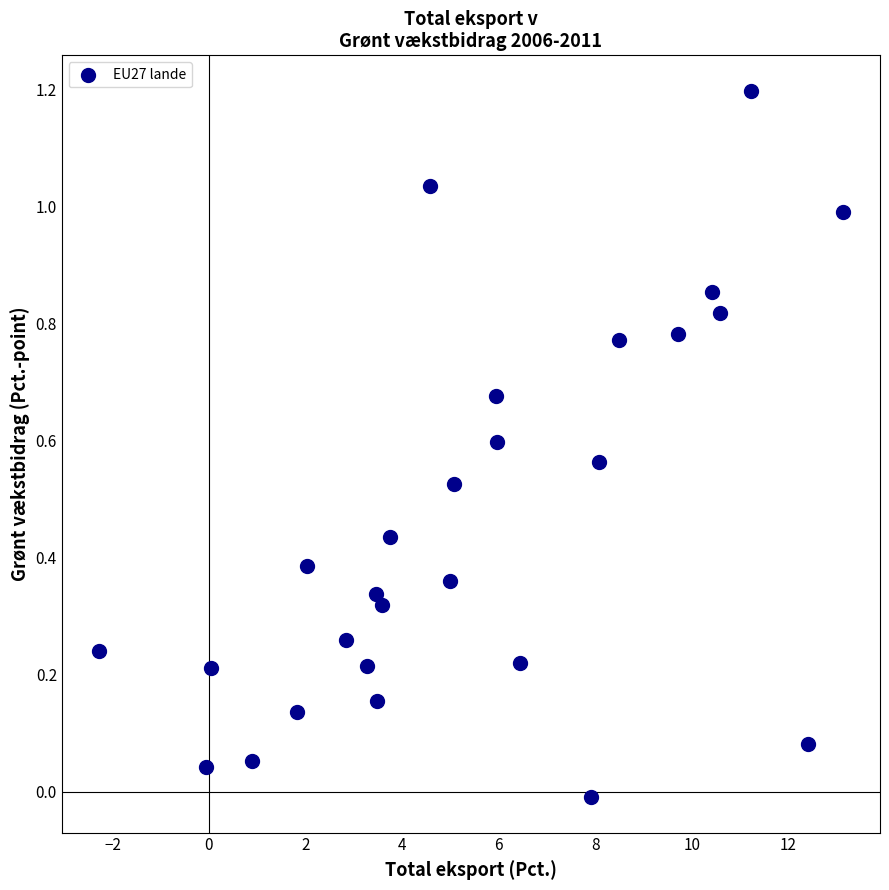

What is the range of X values (max minus min)?

15.4